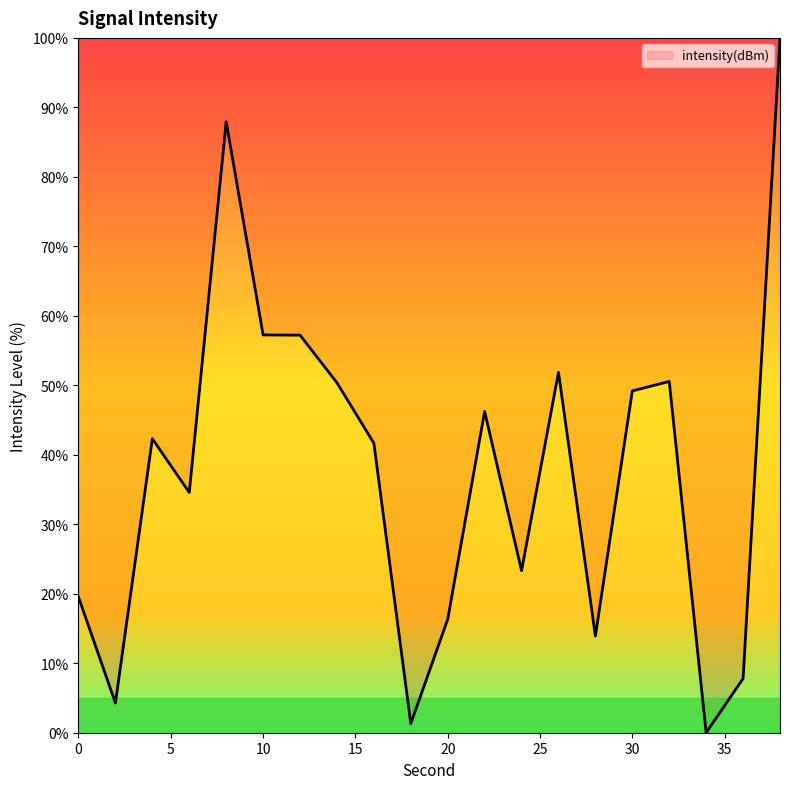

What is the maximum value shown in the chart?

100.0